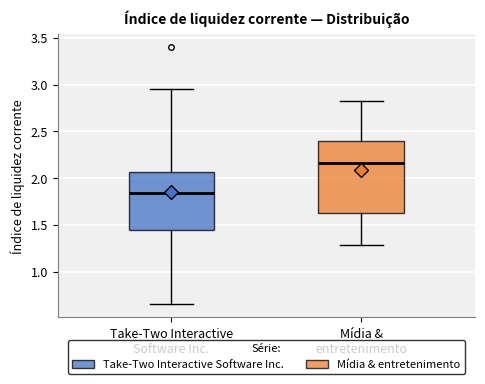

Where does the upper whisker of the box for Take-Two Interactive Software Inc. end on the y-axis? The values are not printed on the chart, so give them approximately, as read against the axis.

2.95